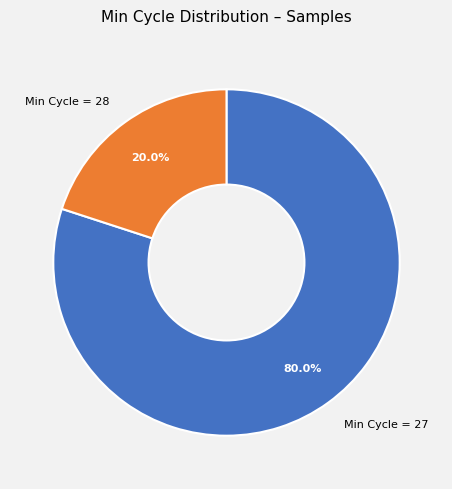

Rank the categories by value from highest to lowest.

Min Cycle = 27, Min Cycle = 28